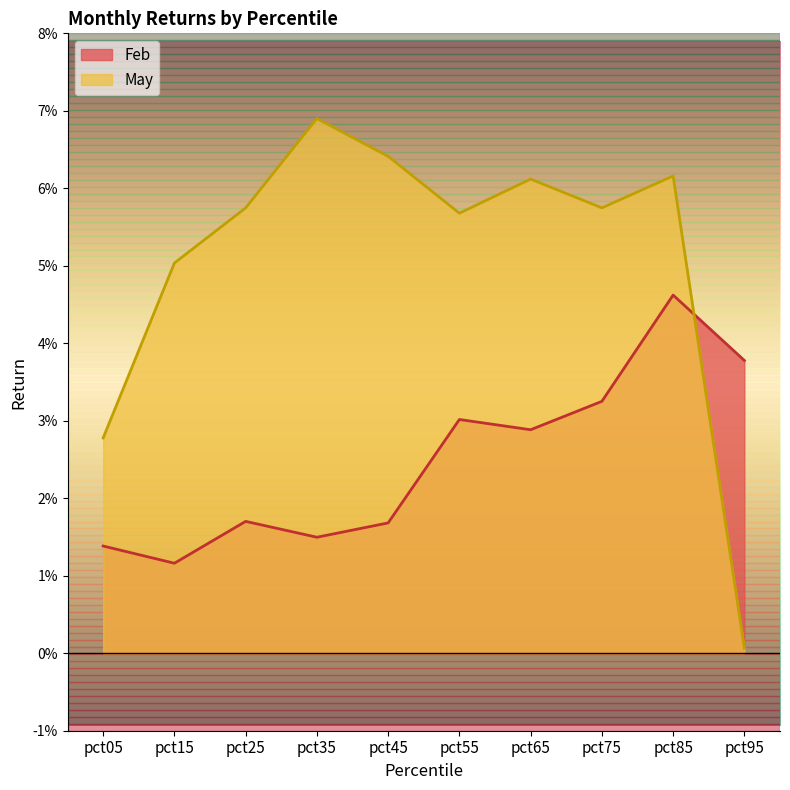

List the labels in order of May value, largest first.

pct35, pct45, pct85, pct65, pct75, pct25, pct55, pct15, pct05, pct95